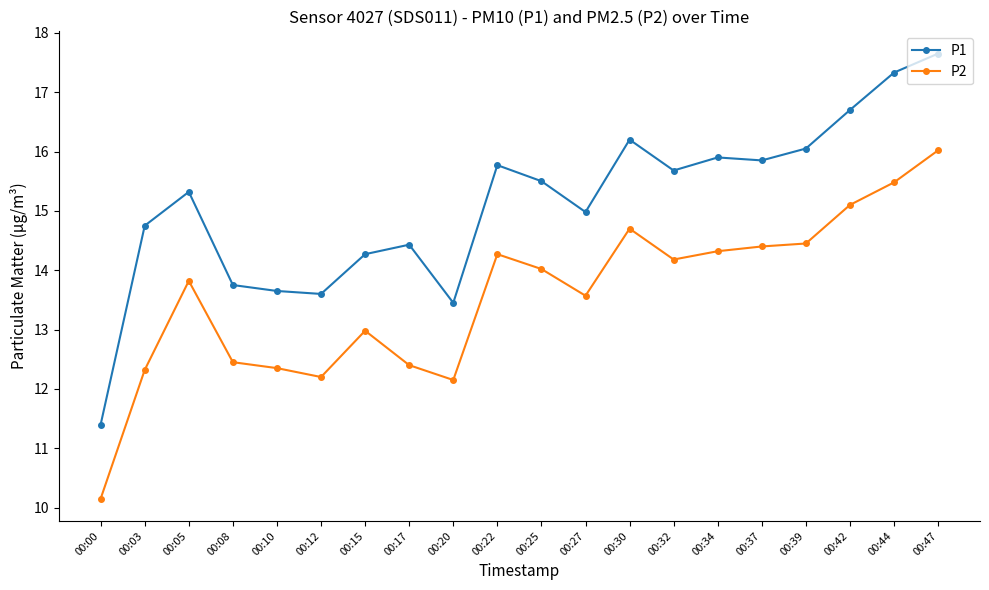

At which label does P1 reach its peak?

00:47